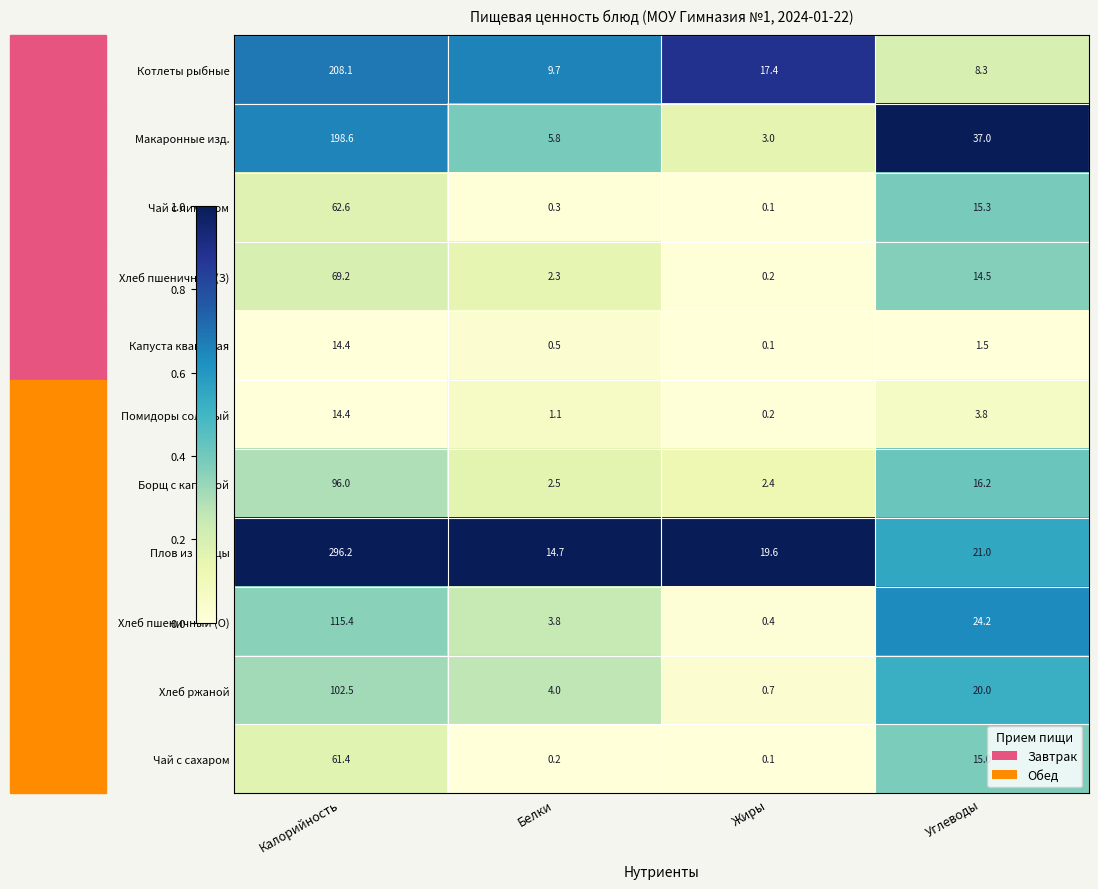

The value of Хлеб пшеничный (З) at Углеводы is 14.5. True or false?

True